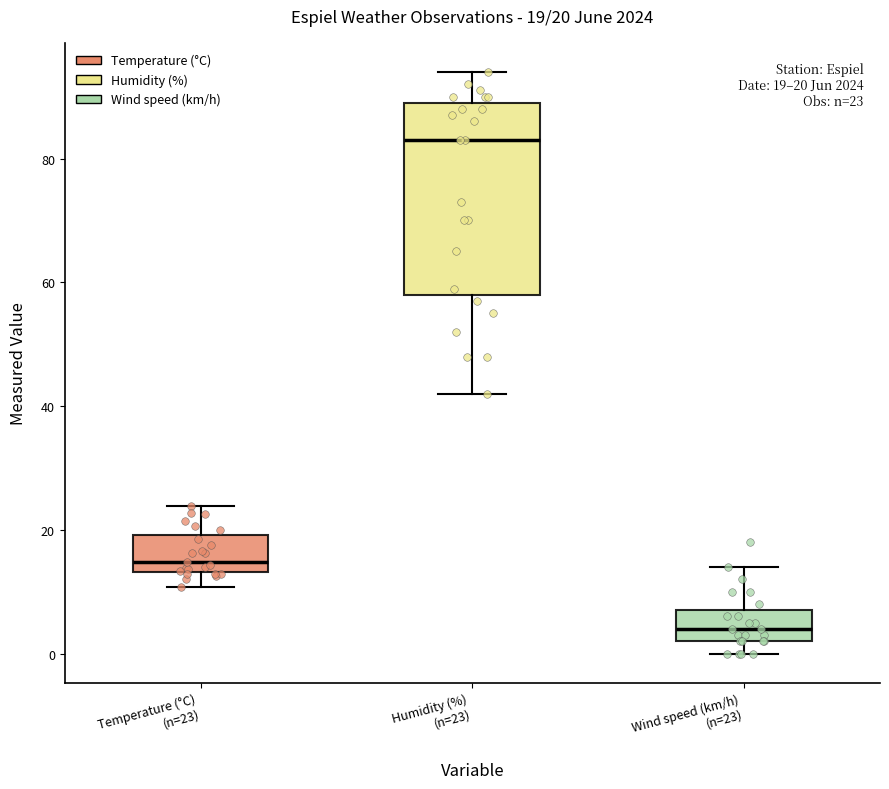

Which box's median line is the lowest?

Wind speed (km/h) (n=23)